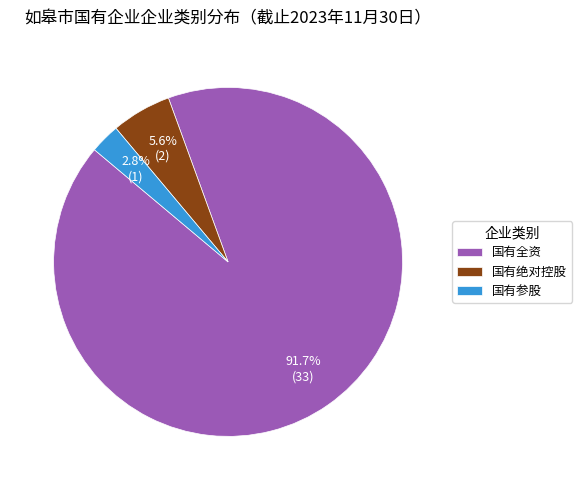

What percentage is the 国有参股 slice, to the nearest percent?

3%